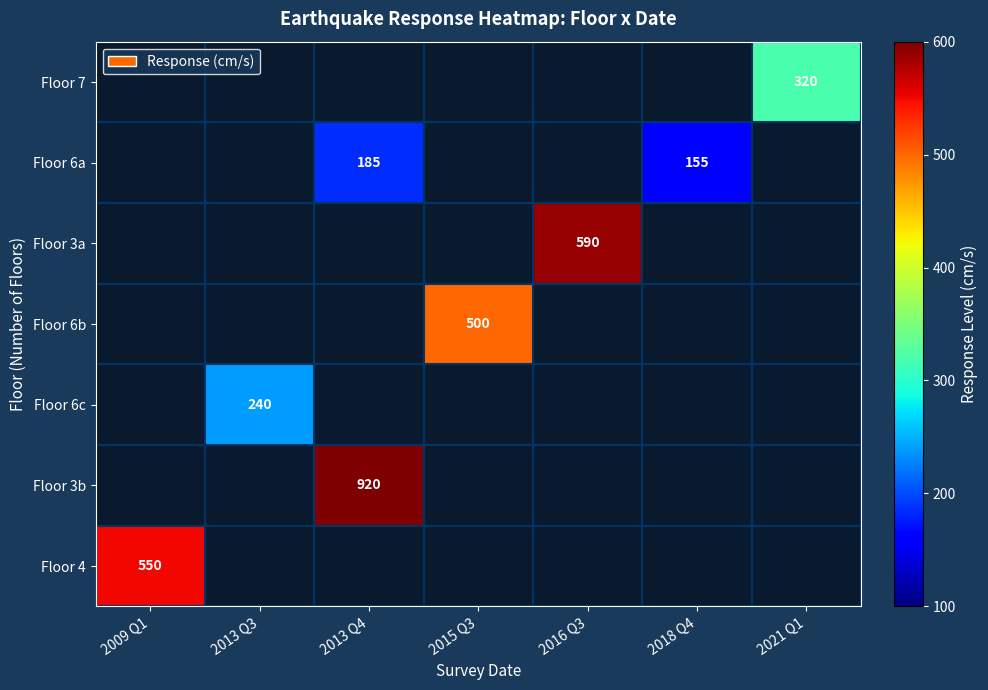

The Floor 6b series shows 500 at 2015 Q3. True or false?

True